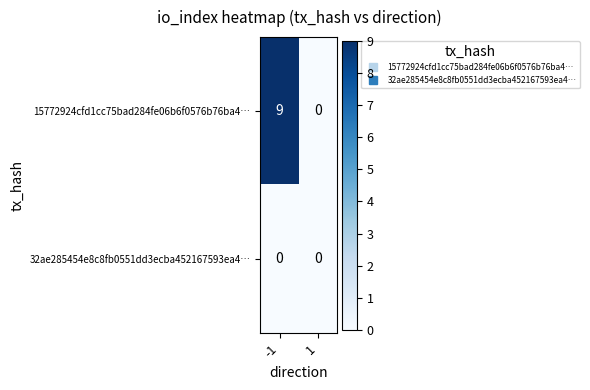

Which series changed the most between -1 and 1?

15772924cfd1cc75bad284fe06b6f0576b76ba4…